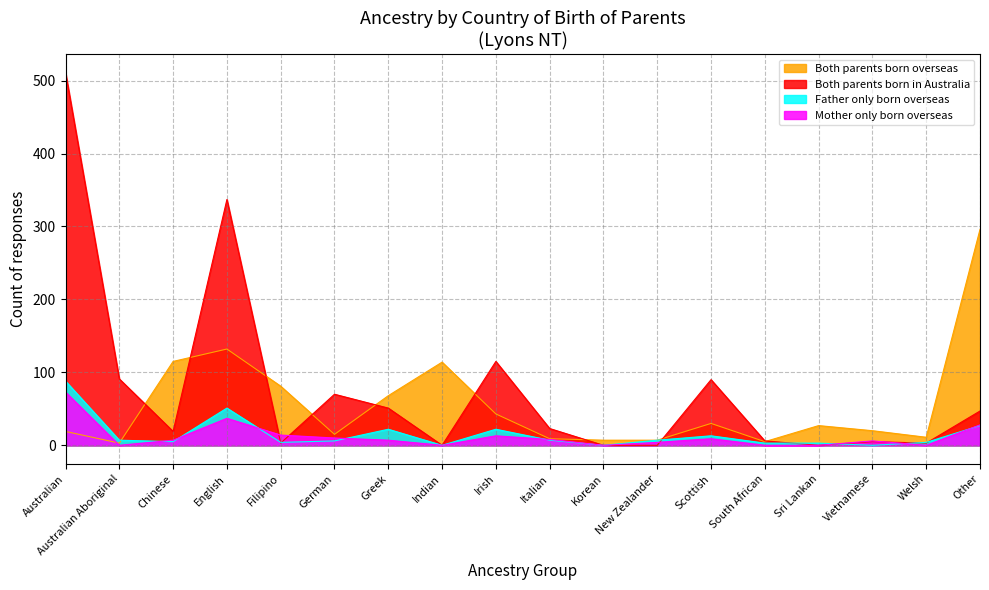

Where is the first local minimum for Both parents born in Australia?

Chinese